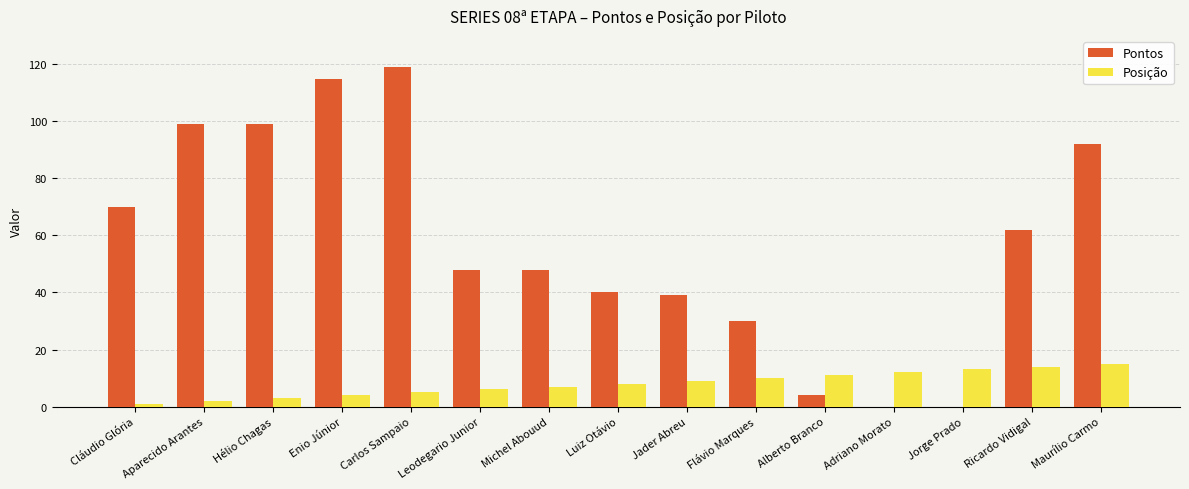

Reading left to right, transcribe all the data shown in this chart.

Pontos: Cláudio Glória=70	Aparecido Arantes=99	Hélio Chagas=99	Enio Júnior=115	Carlos Sampaio=119	Leodegario Junior=48	Michel Abouud=48	Luiz Otávio=40	Jader Abreu=39	Flávio Marques=30	Alberto Branco=4	Adriano Morato=0	Jorge Prado=0	Ricardo Vidigal=62	Maurílio Carmo=92
Posição: Cláudio Glória=1	Aparecido Arantes=2	Hélio Chagas=3	Enio Júnior=4	Carlos Sampaio=5	Leodegario Junior=6	Michel Abouud=7	Luiz Otávio=8	Jader Abreu=9	Flávio Marques=10	Alberto Branco=11	Adriano Morato=12	Jorge Prado=13	Ricardo Vidigal=14	Maurílio Carmo=15